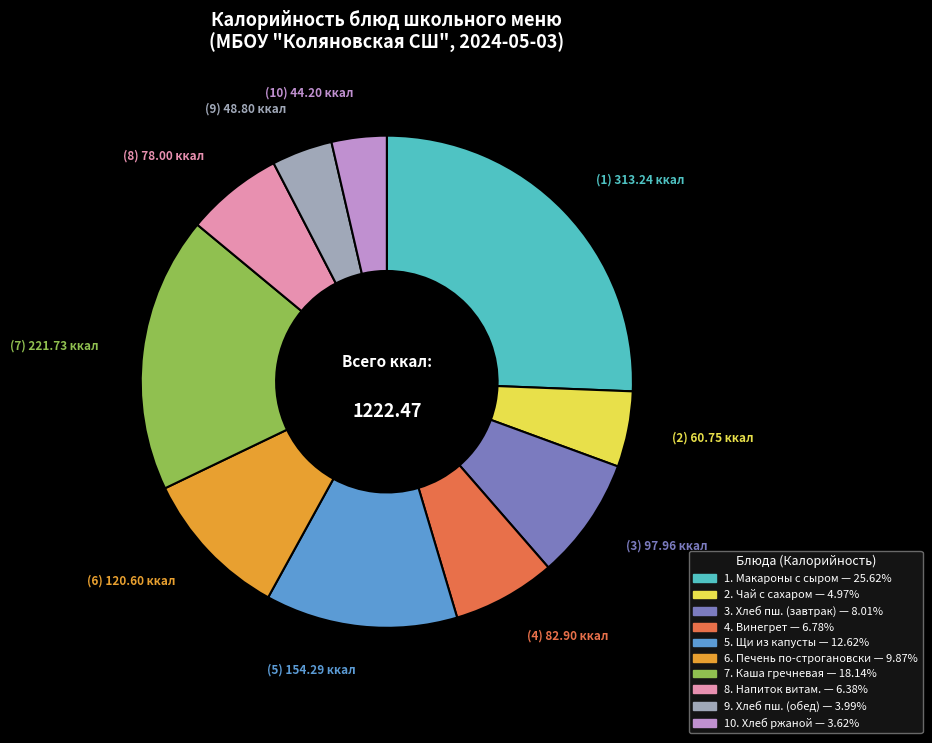

Does any single category account for the majority?

No